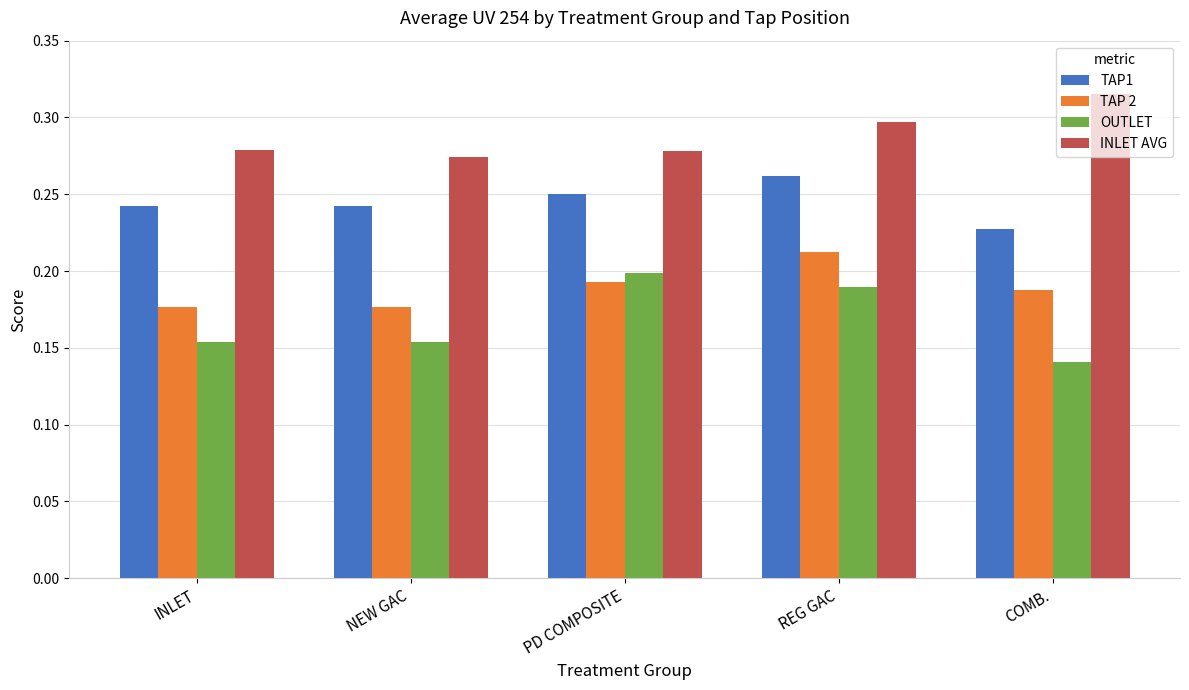

What is the total value across all series at COMB.?

0.9